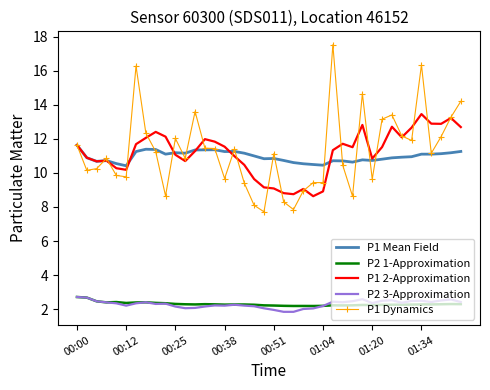

At how many categories does at least one series exceed 13?

9